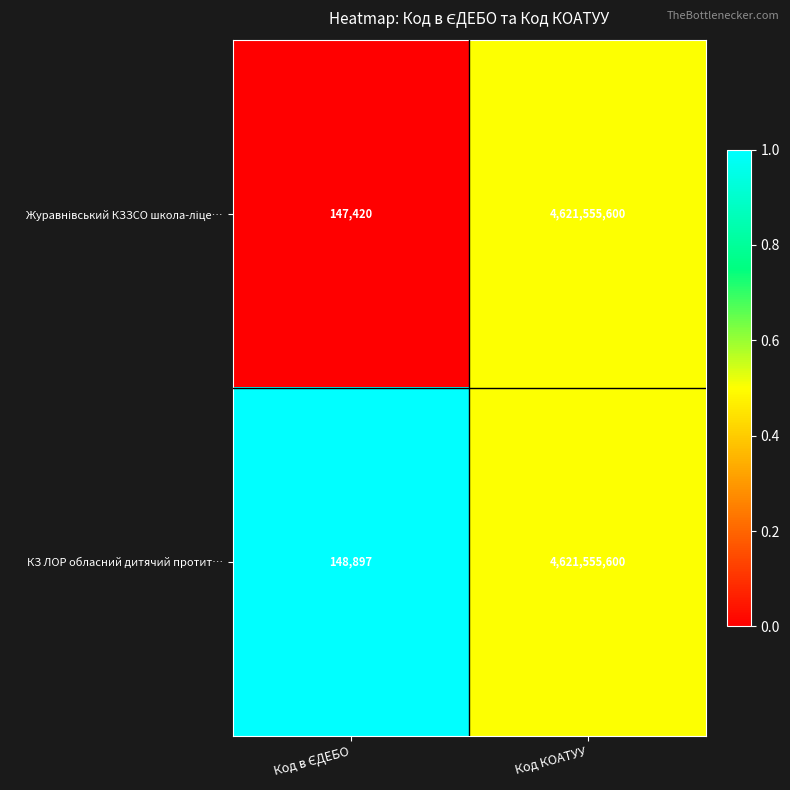

How many data points does each series have?

2